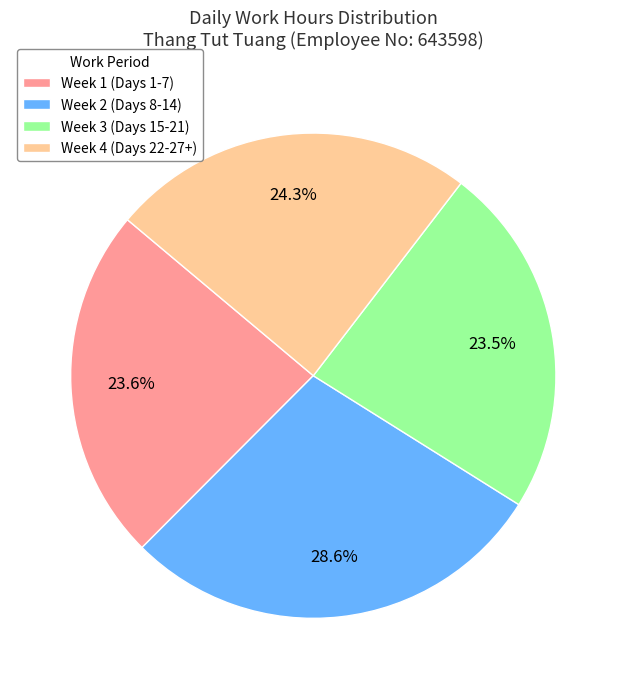

What is the total percentage of Week 3 (Days 15-21) and Week 2 (Days 8-14)?

52.1%